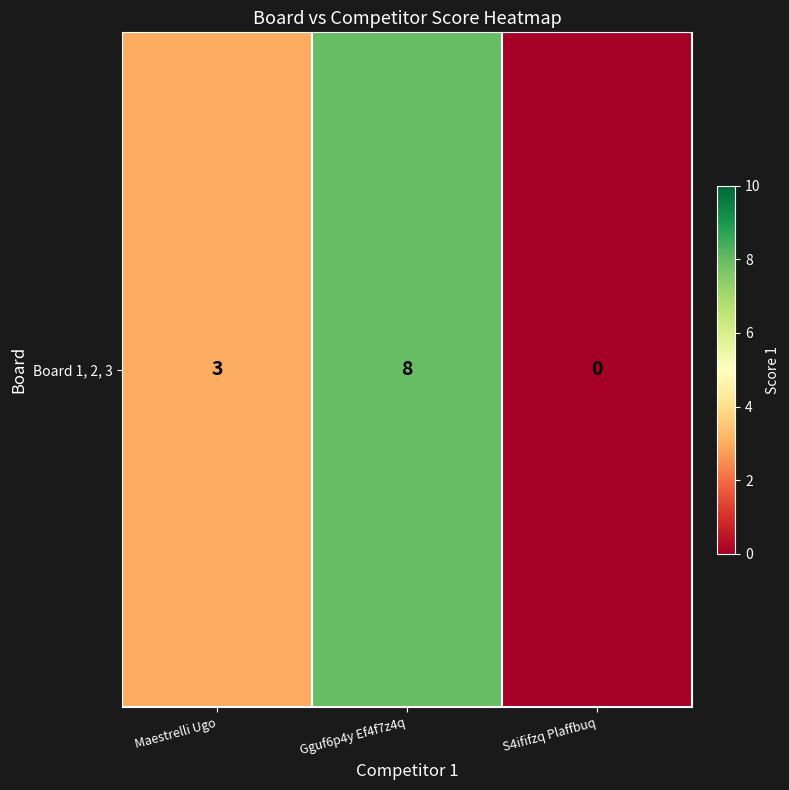

At which label does the data first exceed 3?

Gguf6p4y Ef4f7z4q